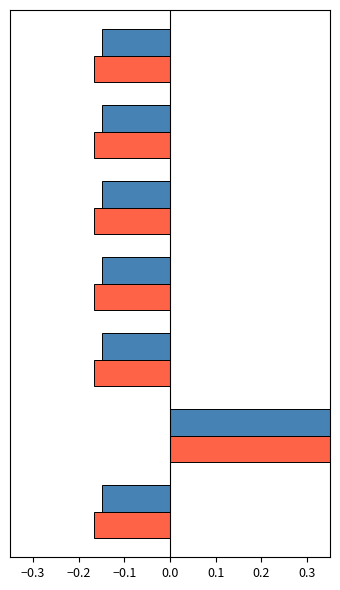

Reading right to left, list all the values displayed in this chart.

Ціна: -0.1	-0.1	-0.1	-0.1	-0.1	0.9	-0.1
Стара ціна: -0.2	-0.2	-0.2	-0.2	-0.2	1.0	-0.2